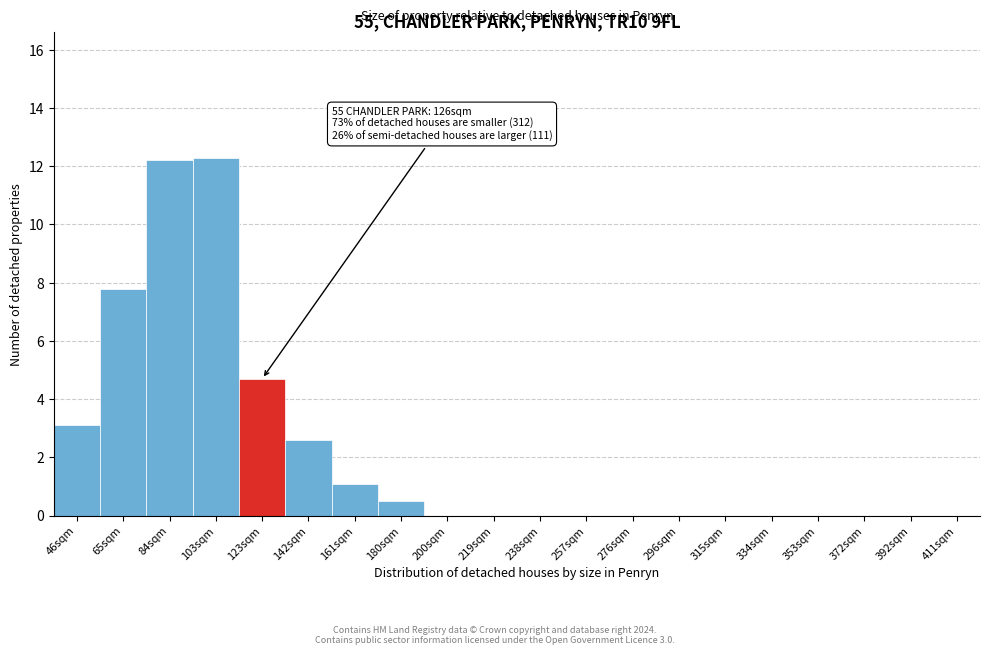

Reading left to right, transcribe all the data shown in this chart.

46sqm=3.1	65sqm=7.8	84sqm=12.2	103sqm=12.3	123sqm=4.7	142sqm=2.6	161sqm=1.1	180sqm=0.5	200sqm=0.0	219sqm=0.0	238sqm=0.0	257sqm=0.0	276sqm=0.0	296sqm=0.0	315sqm=0.0	334sqm=0.0	353sqm=0.0	372sqm=0.0	392sqm=0.0	411sqm=0.0